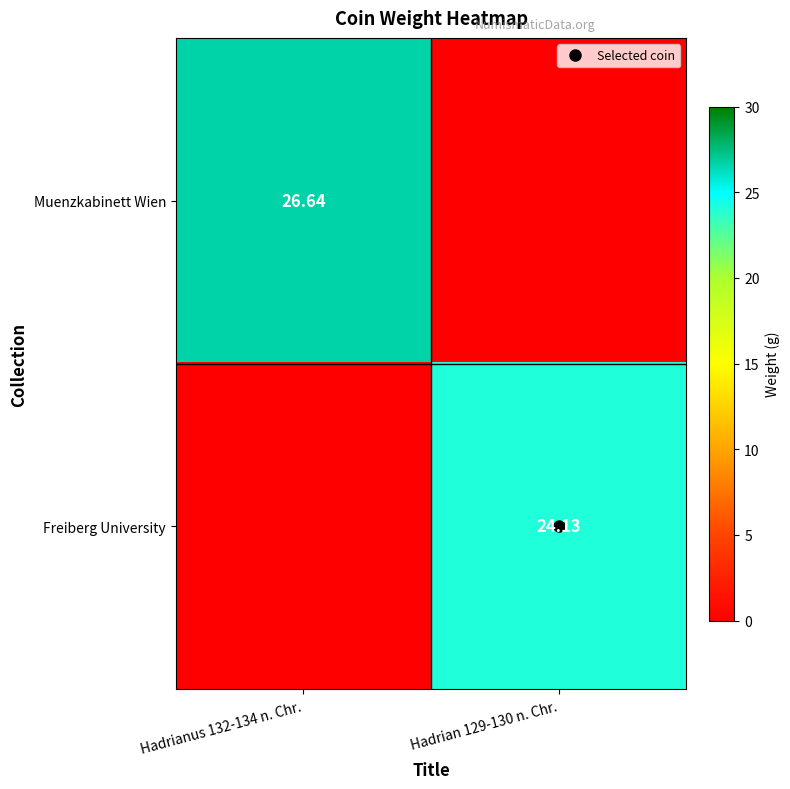

List the series in order of their peak value, lowest first.

Freiberg University, Muenzkabinett Wien